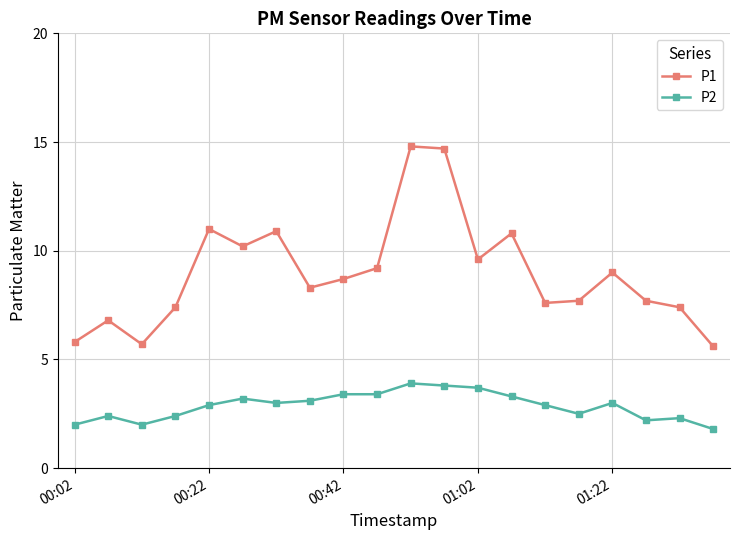

Rank the series by their maximum value, from lowest to highest.

P2, P1